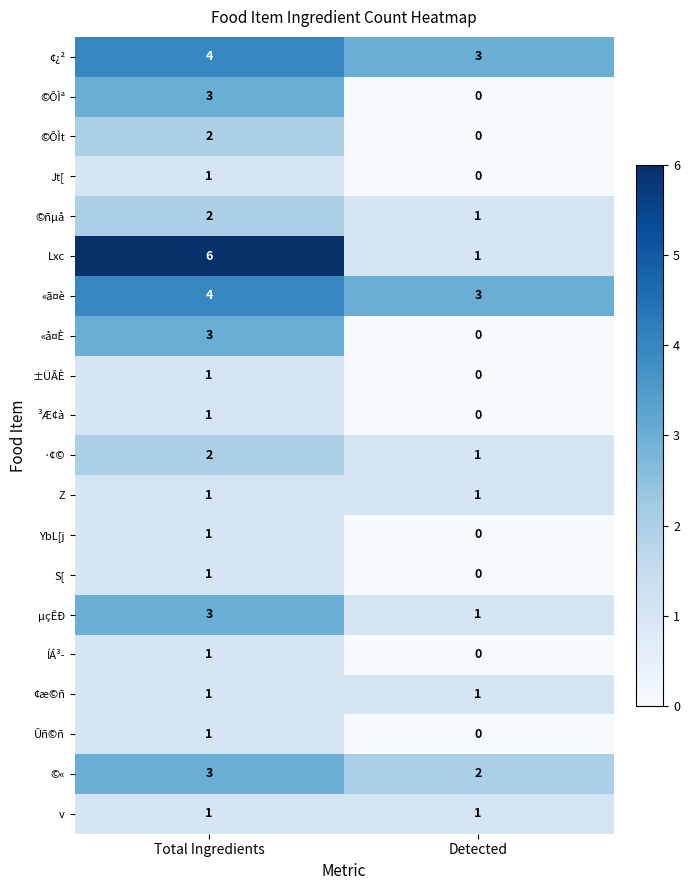

At which category is the sum across all series the highest?

Total Ingredients